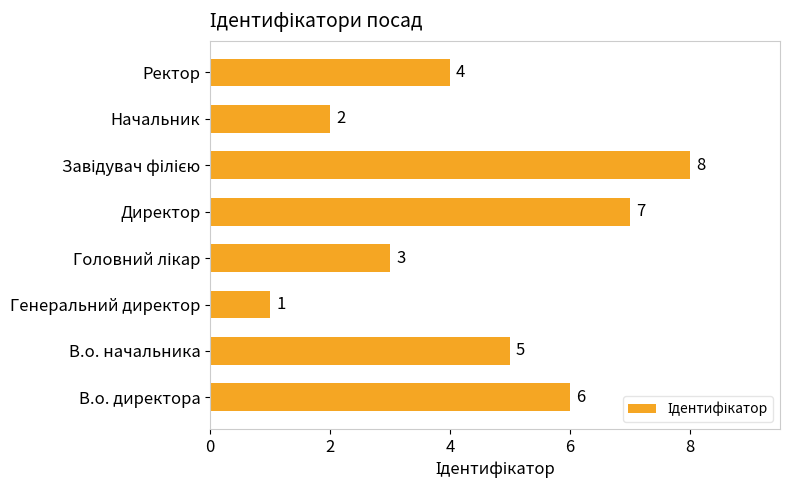

At which category does the chart reach its minimum across all series?

Генеральний директор